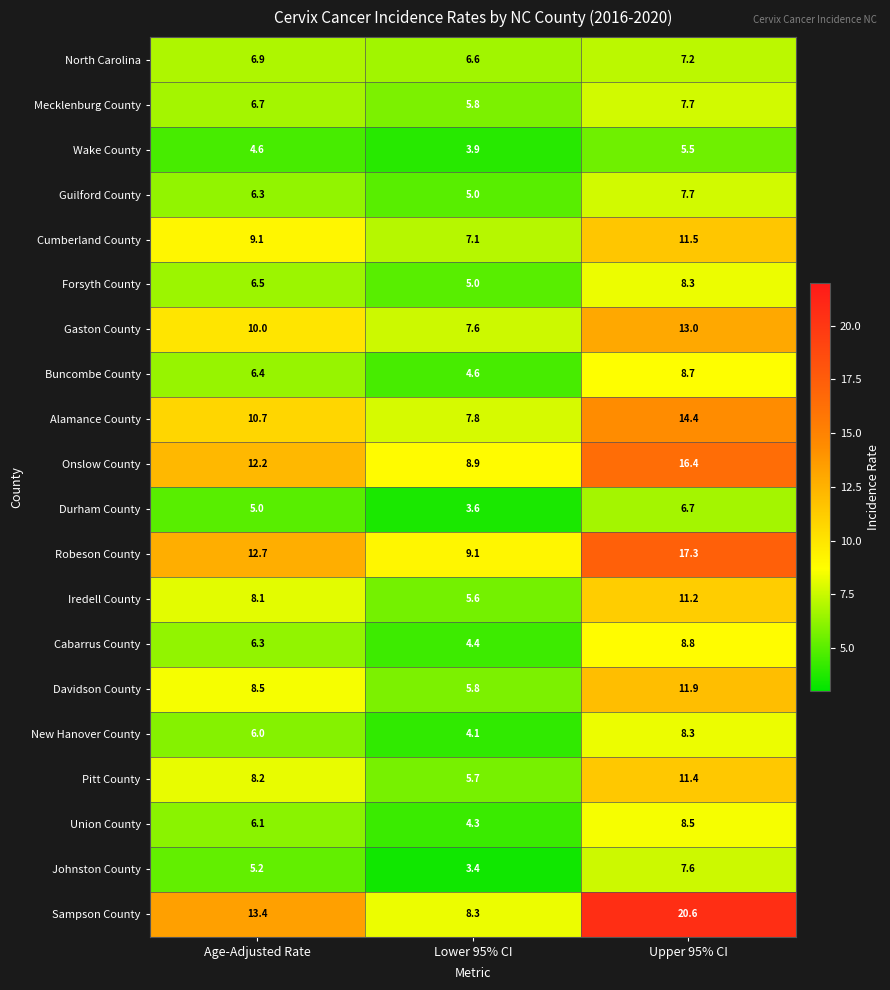

What is the spread (max minus min) of values at Age-Adjusted Rate?

8.8